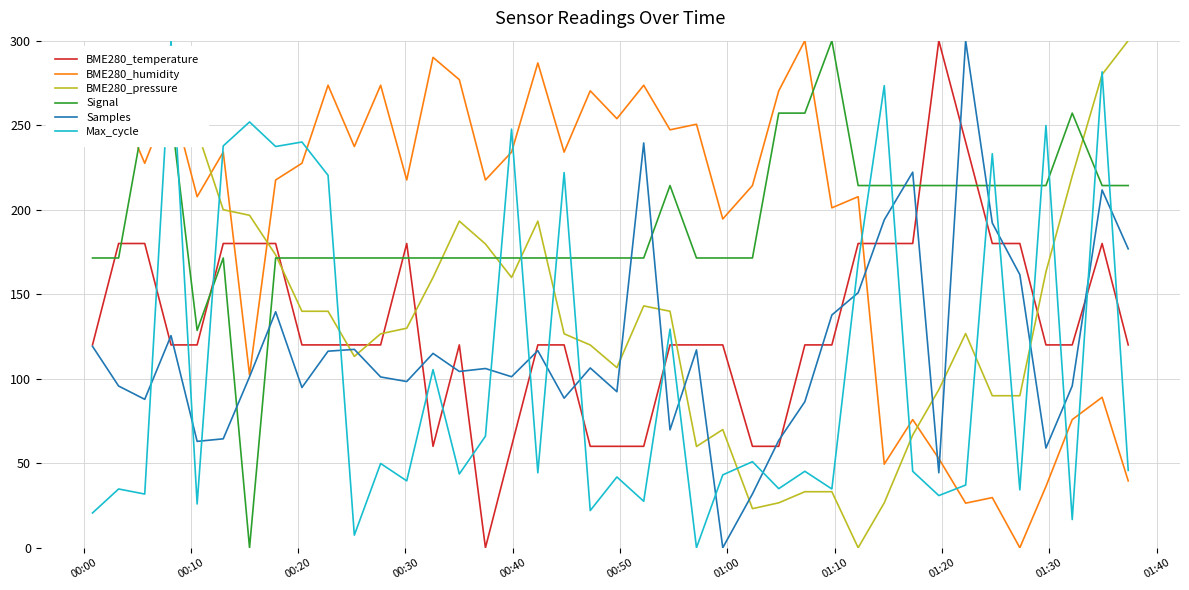

How many interior local peaks does the Max_cycle series have?

16